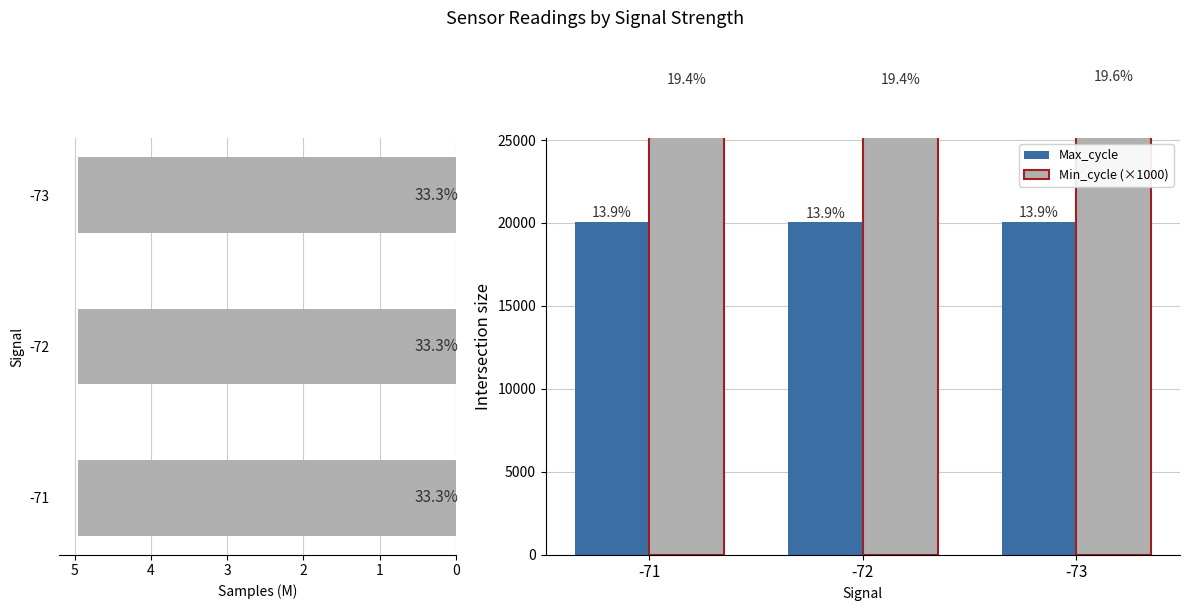

How many Samples (M) values are between 4 and 5?

3